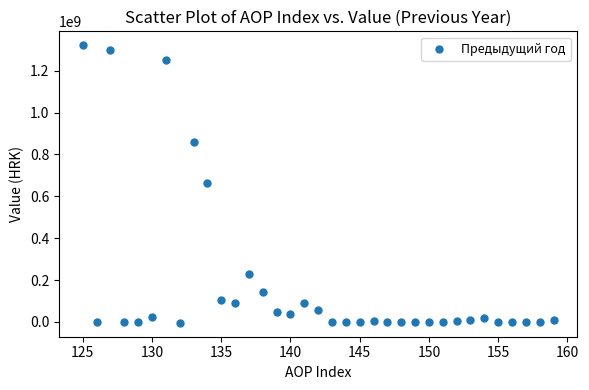

What is the range of X values (max minus min)?

34